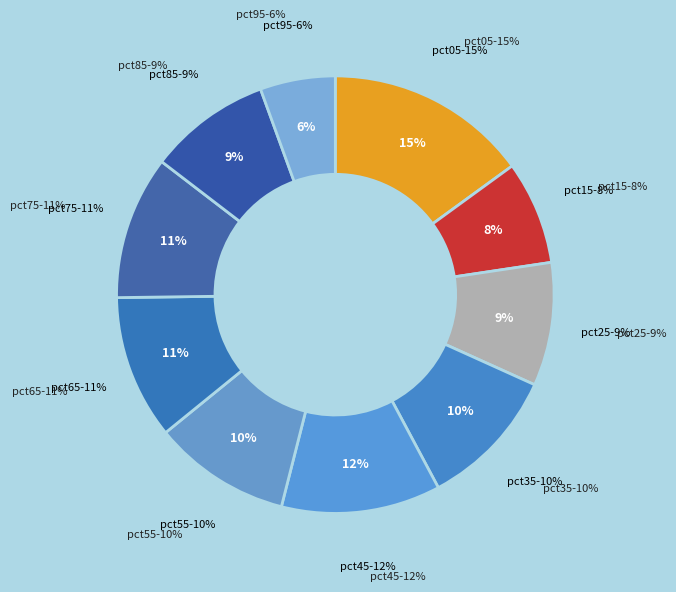

Is there any slice that represents more than half of the pie?

No